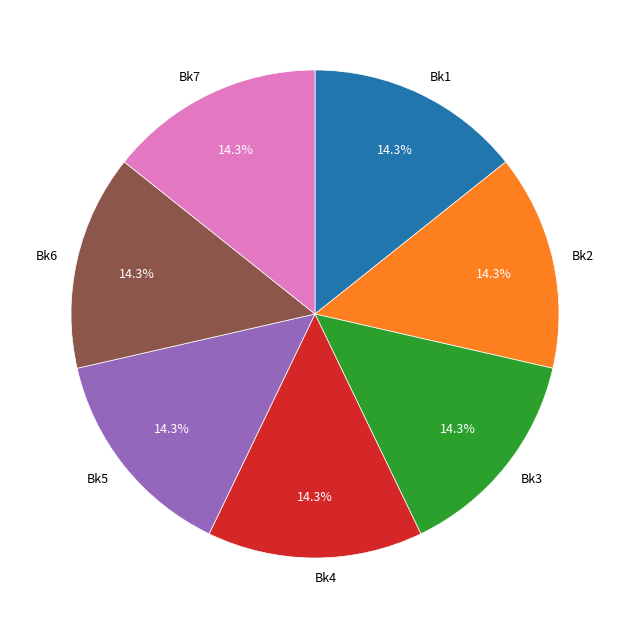

Is there a majority slice in this chart?

No